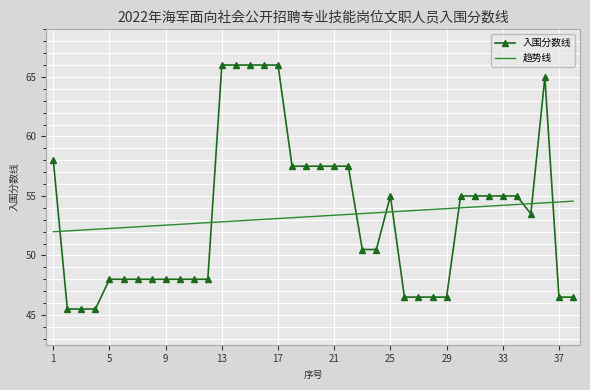

What is the difference between the maximum and minimum values in the 入围分数线 series?

20.5